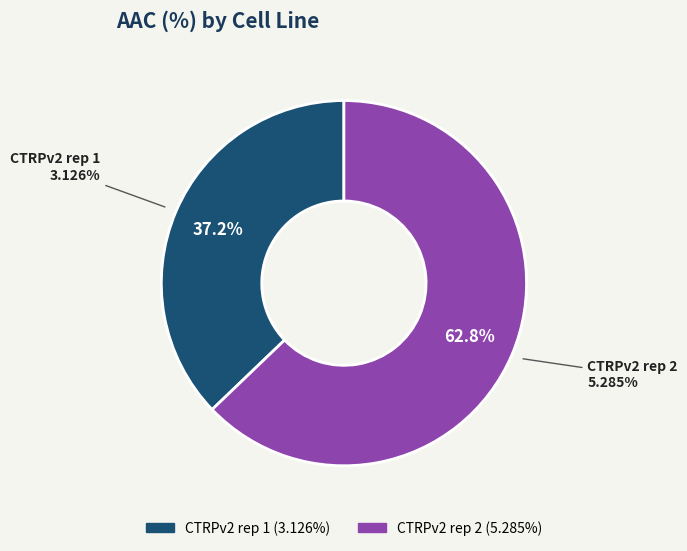

To the nearest percent, what is the difference between the largest and smallest slice percentages?

26%